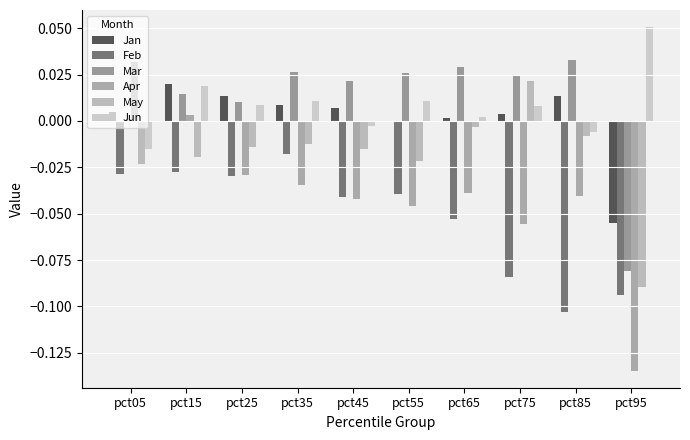

What are all the series names shown in the legend?

Jan, Feb, Mar, Apr, May, Jun